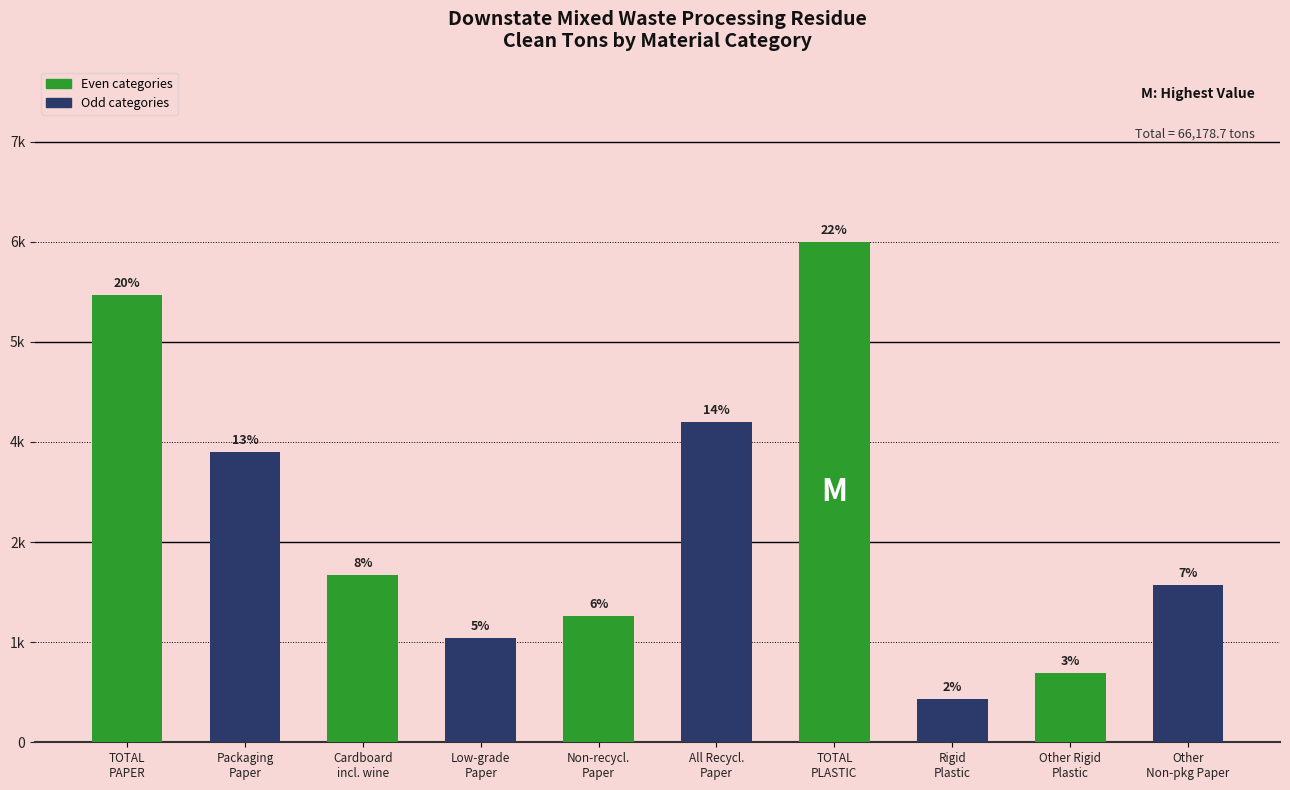

Between Other
Non-pkg Paper and Other Rigid
Plastic, which is larger?

Other
Non-pkg Paper